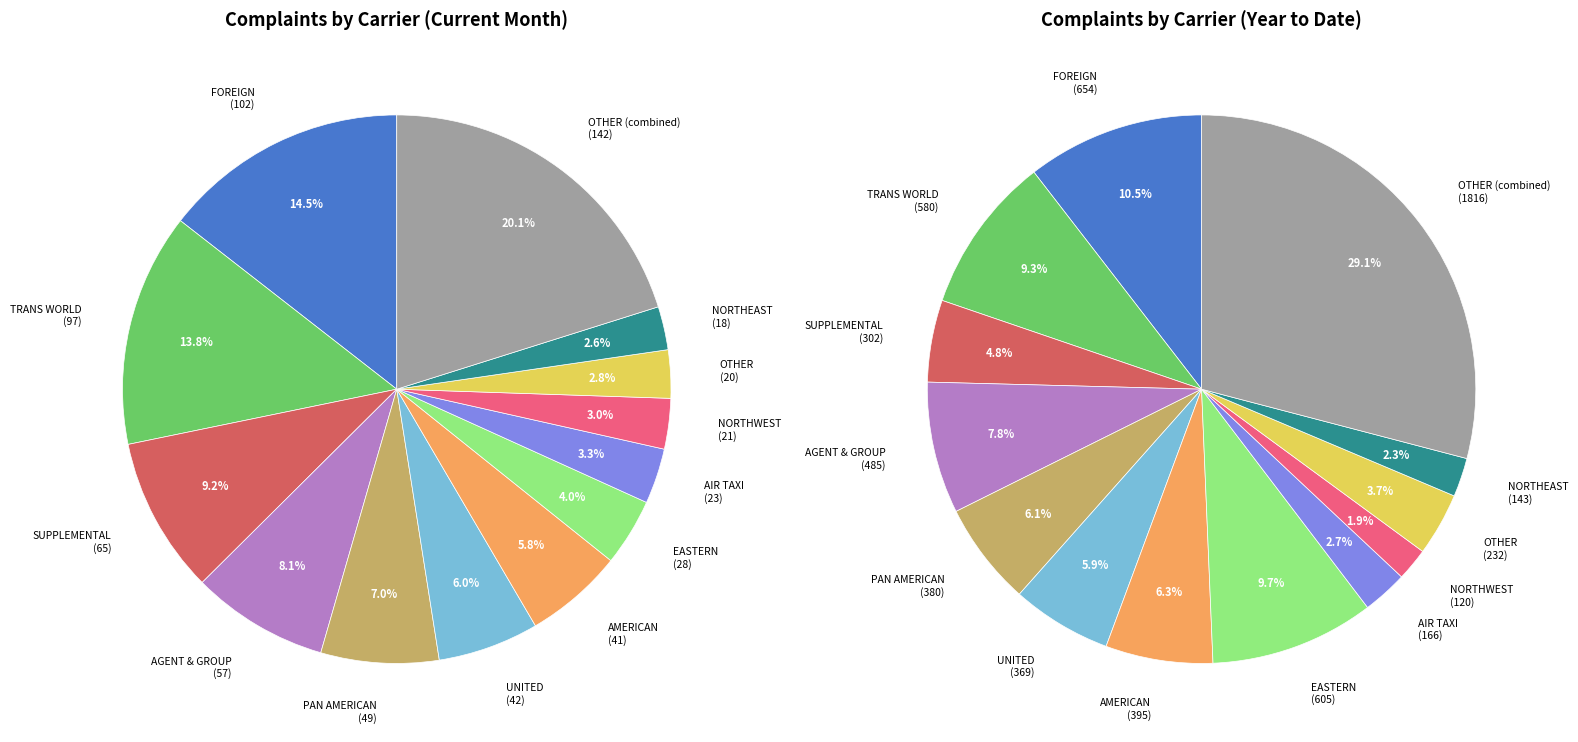

The OTHER slice represents 1% of the pie. True or false?

False